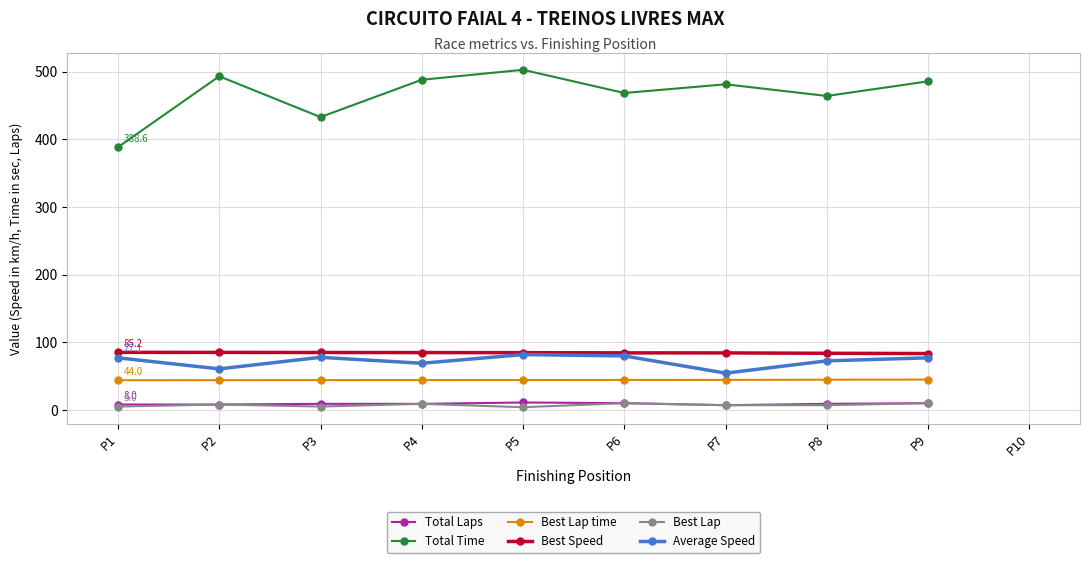

True or false: Total Time has a value of 111.5 at P5.

False